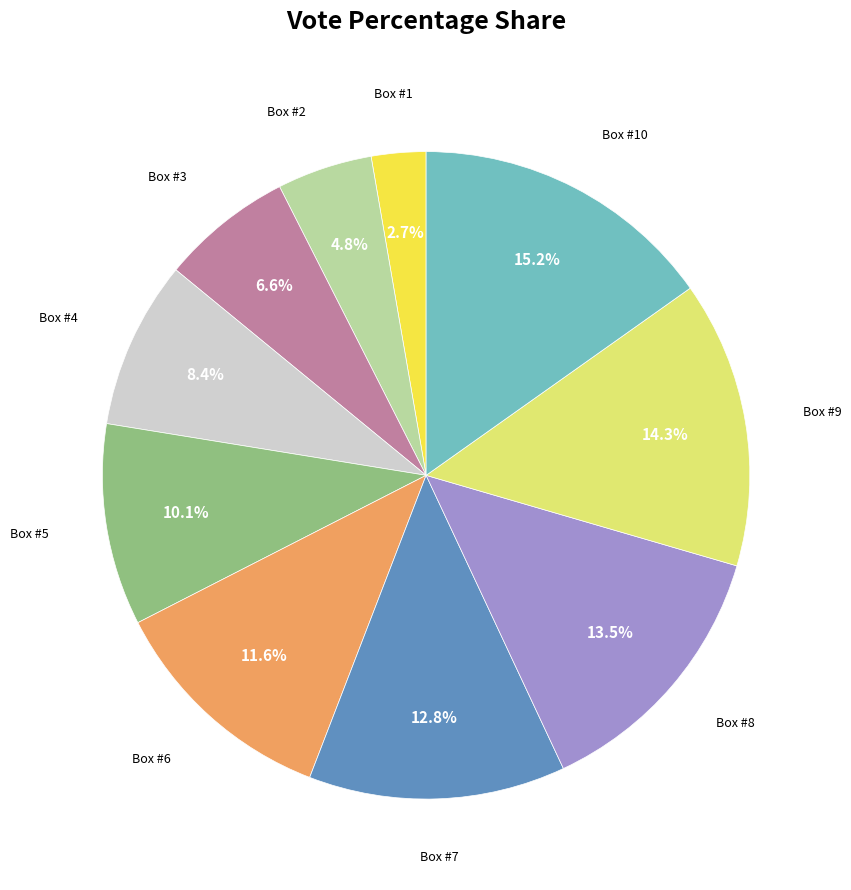

Does any single category account for the majority?

No